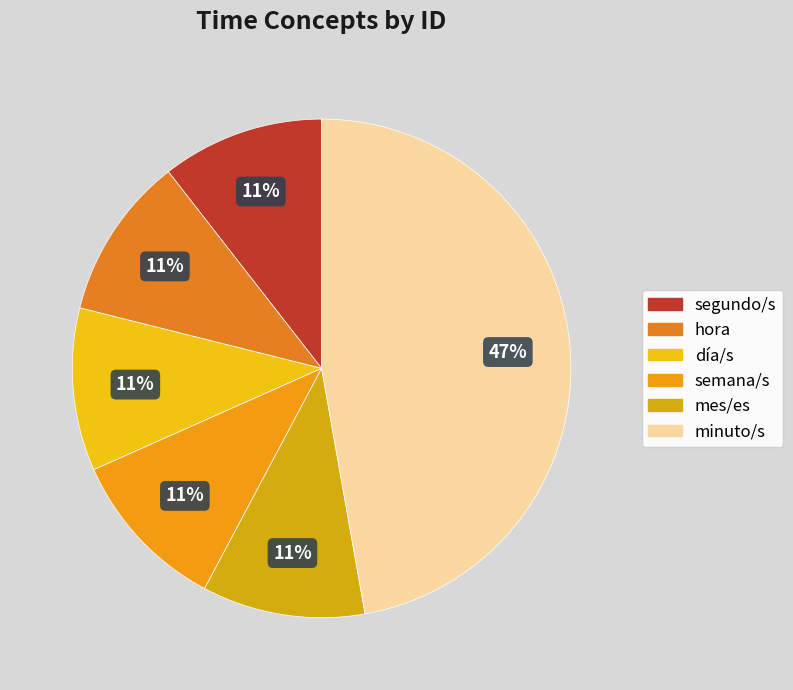

What percentage do hora and mes/es together represent?

21.1%